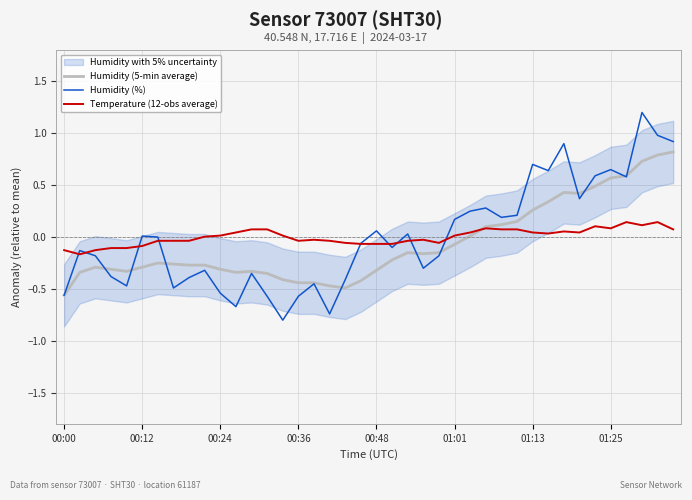

Is this an area chart (filled region under the line)?

No